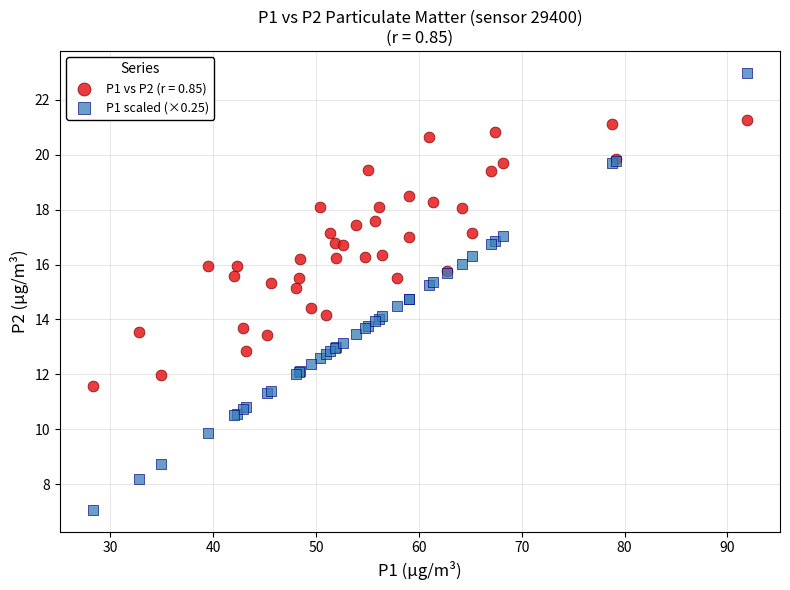

What is the X range (max minus min) for the scatter plot?

63.7